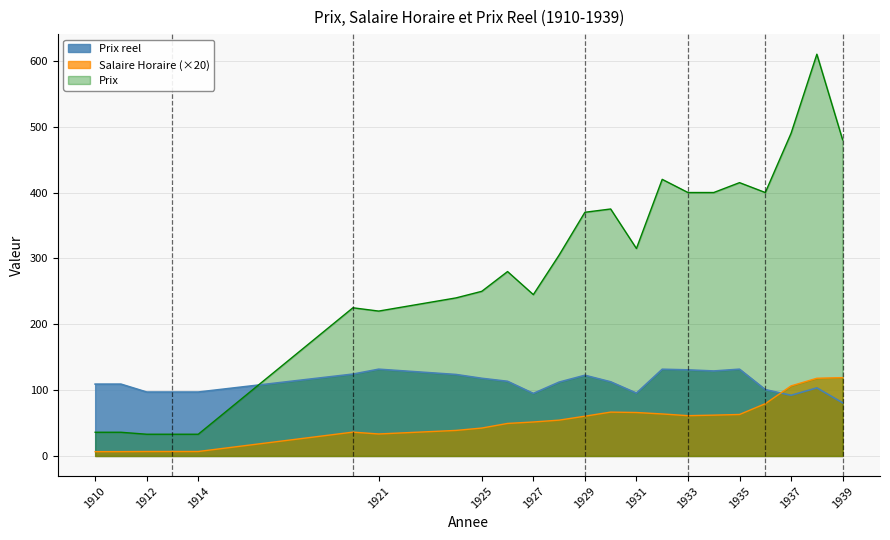

Which series has the largest range (max minus min)?

Prix